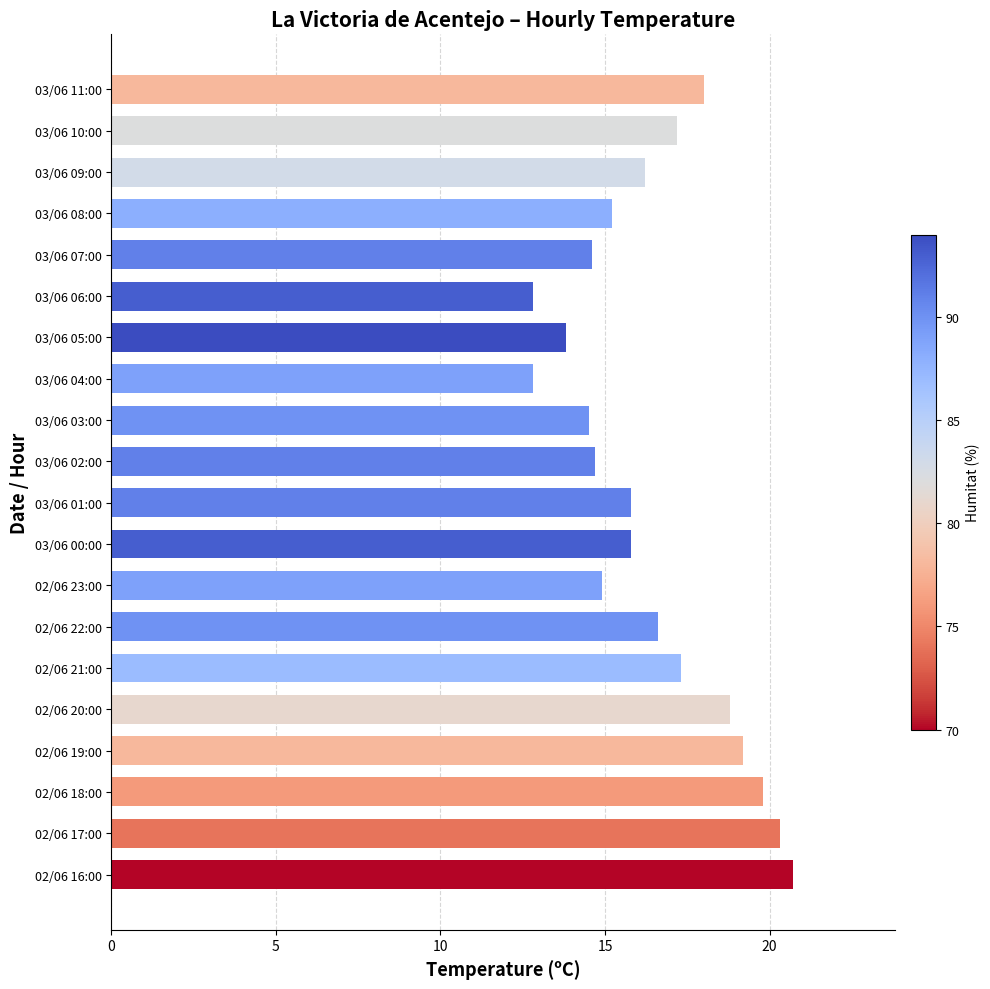

Reading top to bottom, what are all the values shown in this chart?

03/06 11:00=18.0	03/06 10:00=17.2	03/06 09:00=16.2	03/06 08:00=15.2	03/06 07:00=14.6	03/06 06:00=12.8	03/06 05:00=13.8	03/06 04:00=12.8	03/06 03:00=14.5	03/06 02:00=14.7	03/06 01:00=15.8	03/06 00:00=15.8	02/06 23:00=14.9	02/06 22:00=16.6	02/06 21:00=17.3	02/06 20:00=18.8	02/06 19:00=19.2	02/06 18:00=19.8	02/06 17:00=20.3	02/06 16:00=20.7